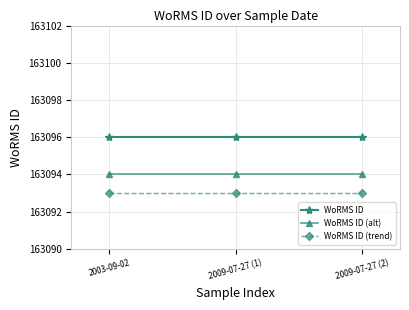

What is the spread (max minus min) of values at 2009-07-27 (1)?

3